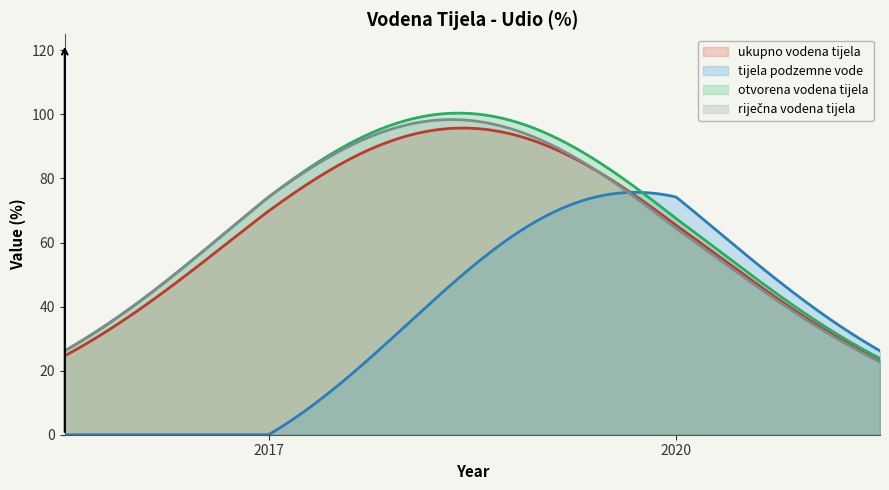

What is the difference between the otvorena vodena tijela values at 2017 and 2020?

9.1